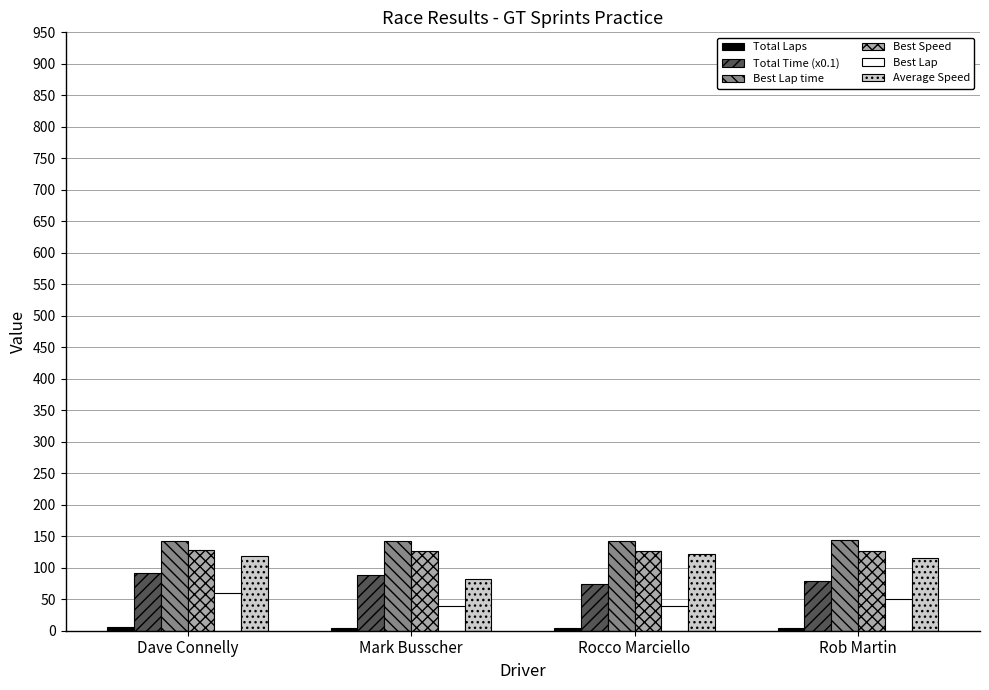

What position from the left is Rob Martin?

4